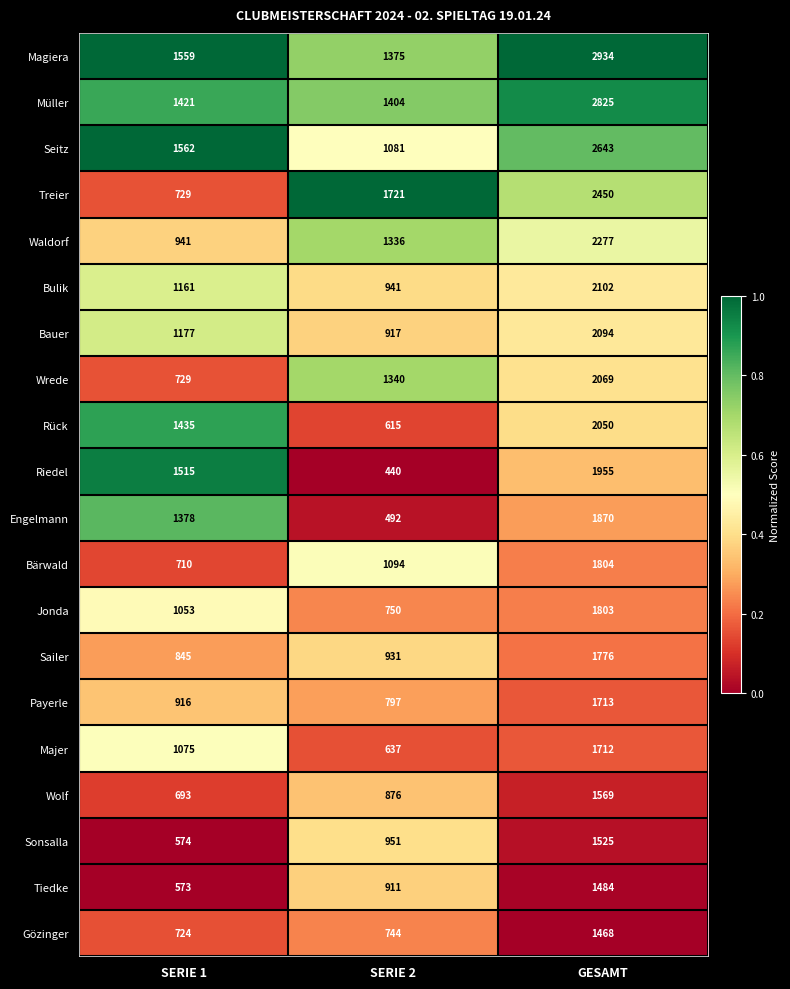

At SERIE 2, list the series in order from smallest to largest.

Riedel, Engelmann, Rück, Majer, Gözinger, Jonda, Payerle, Wolf, Tiedke, Bauer, Sailer, Bulik, Sonsalla, Seitz, Bärwald, Waldorf, Wrede, Magiera, Müller, Treier